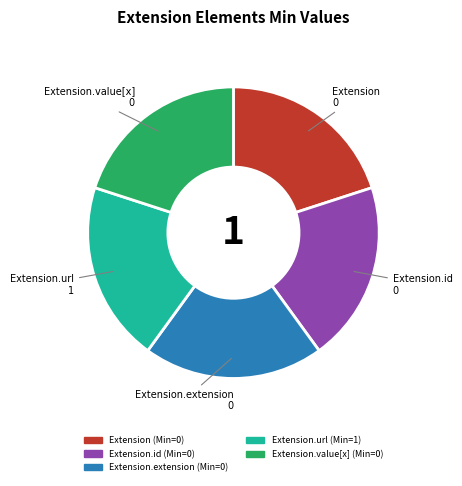

Is there any slice that represents more than half of the pie?

No